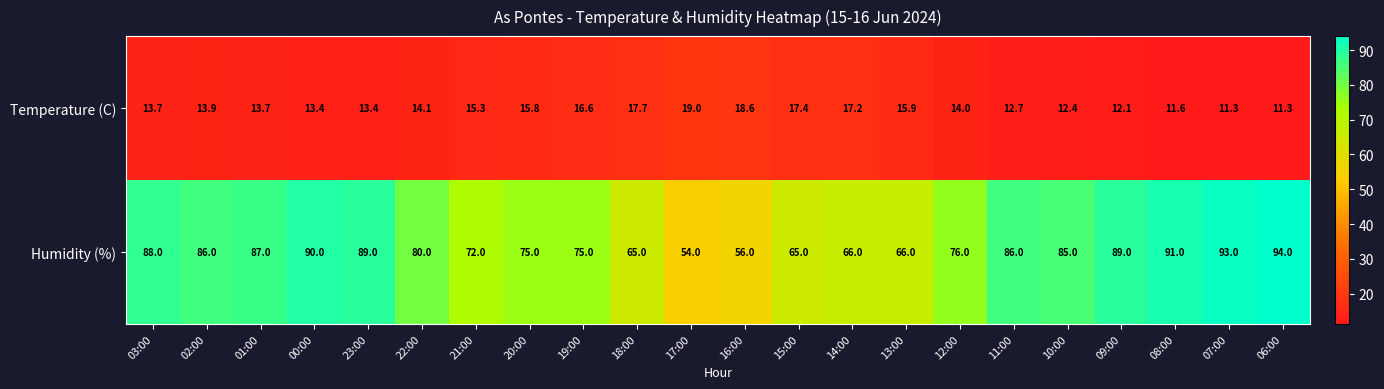

Where does the Humidity (%) series first go above 85?

03:00